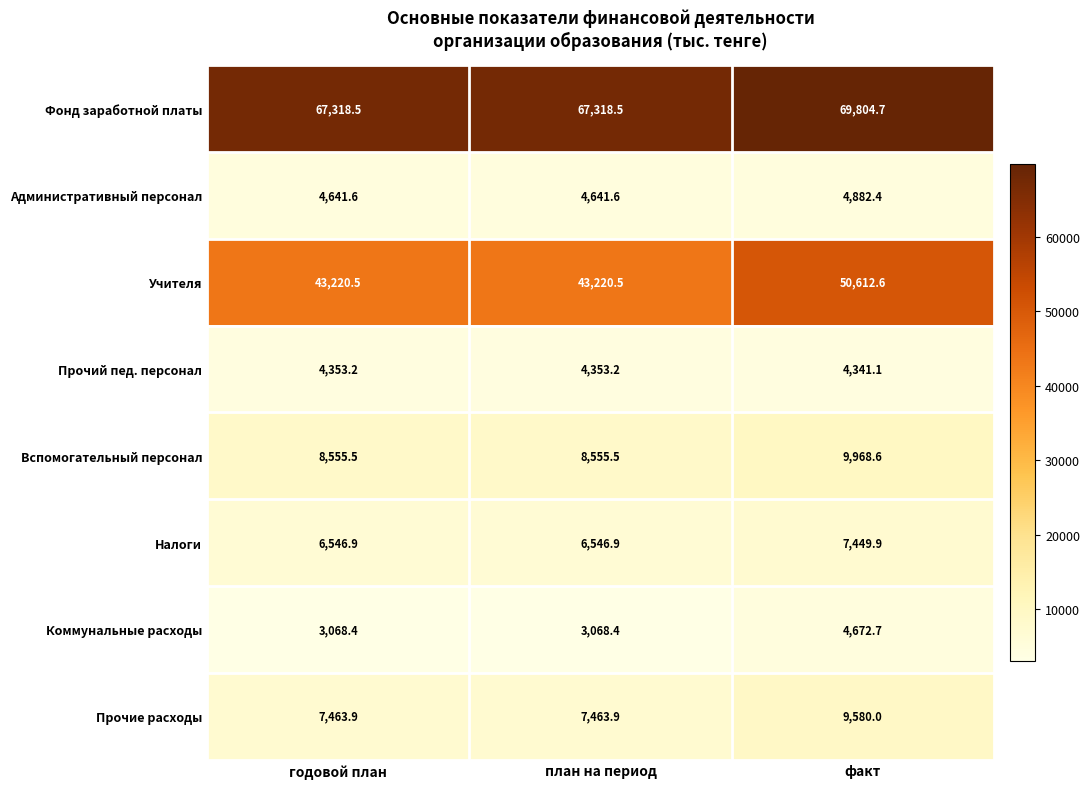

Read the Прочий пед. персонал value at факт.

4341.1